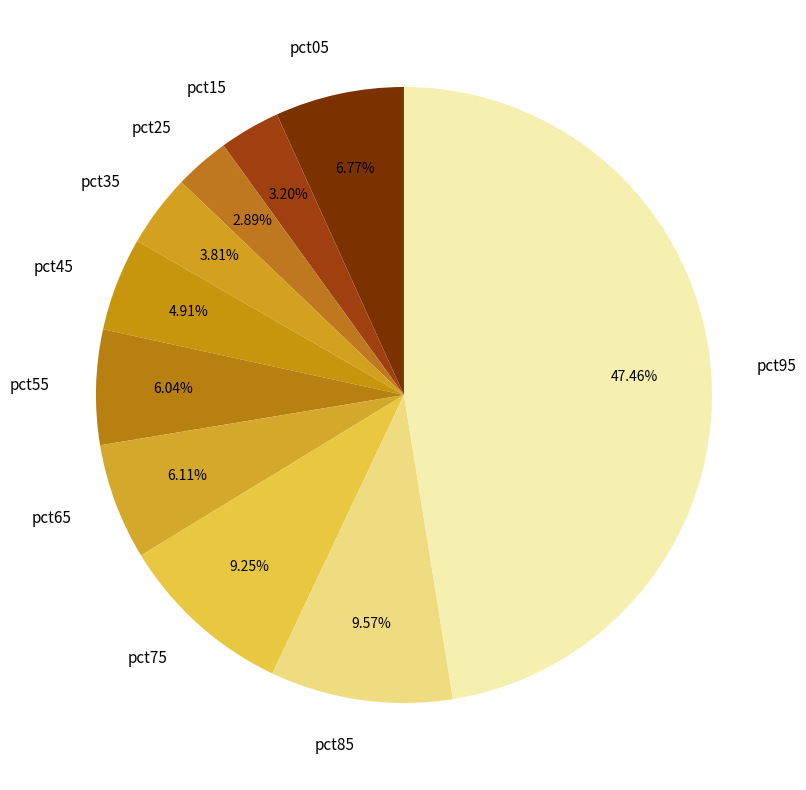

Is the sum of pct75 and pct85 greater than half?

No